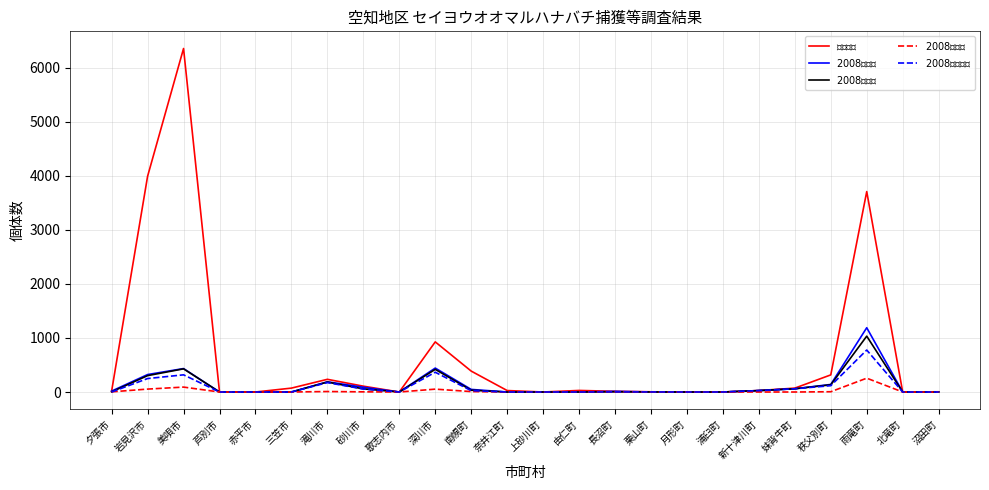

What is the maximum value shown in the chart?

6360